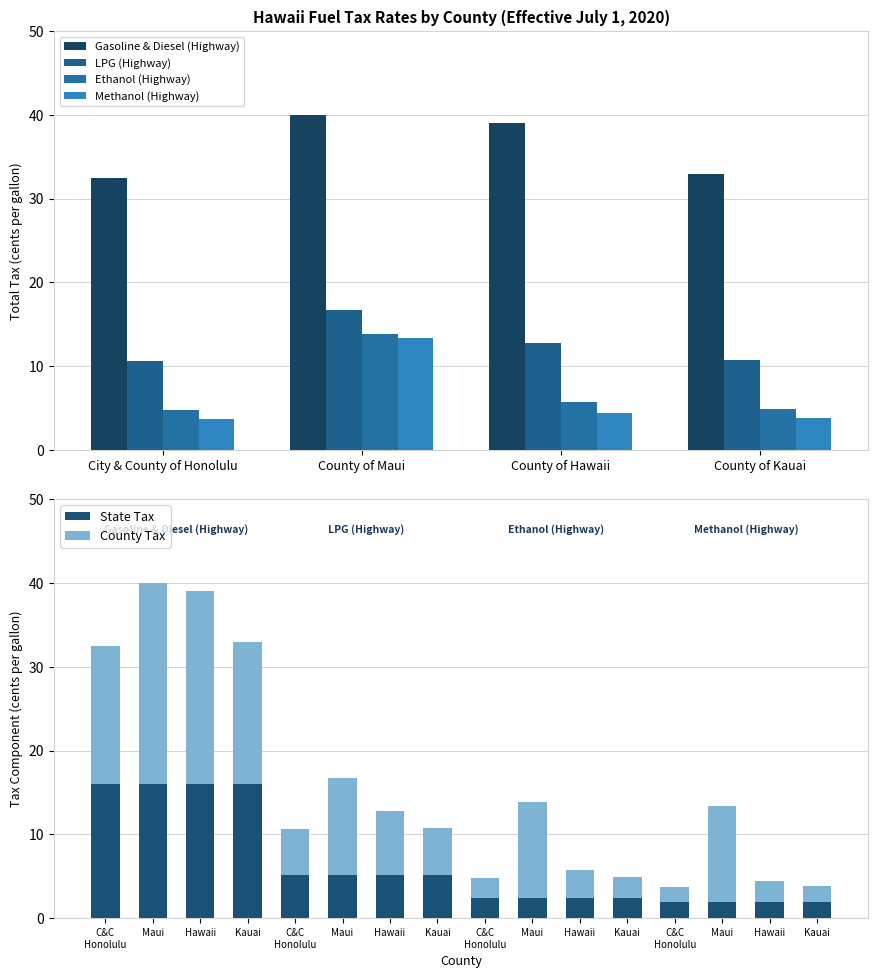

What is the value of the Ethanol (Highway) bar at the 4th from the left?

4.9